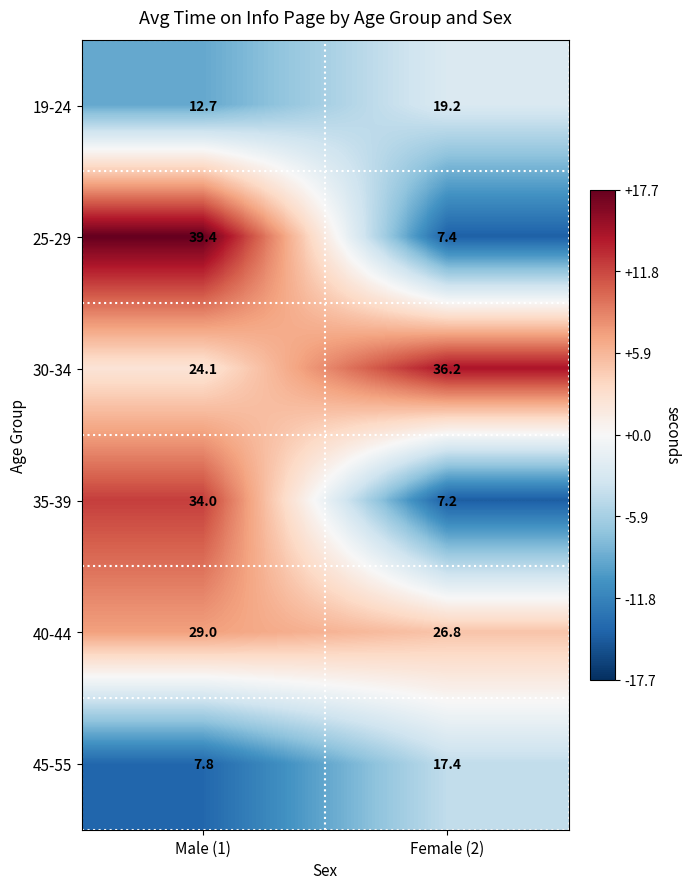

What is the difference between the 35-39 values at Female (2) and Male (1)?

26.8